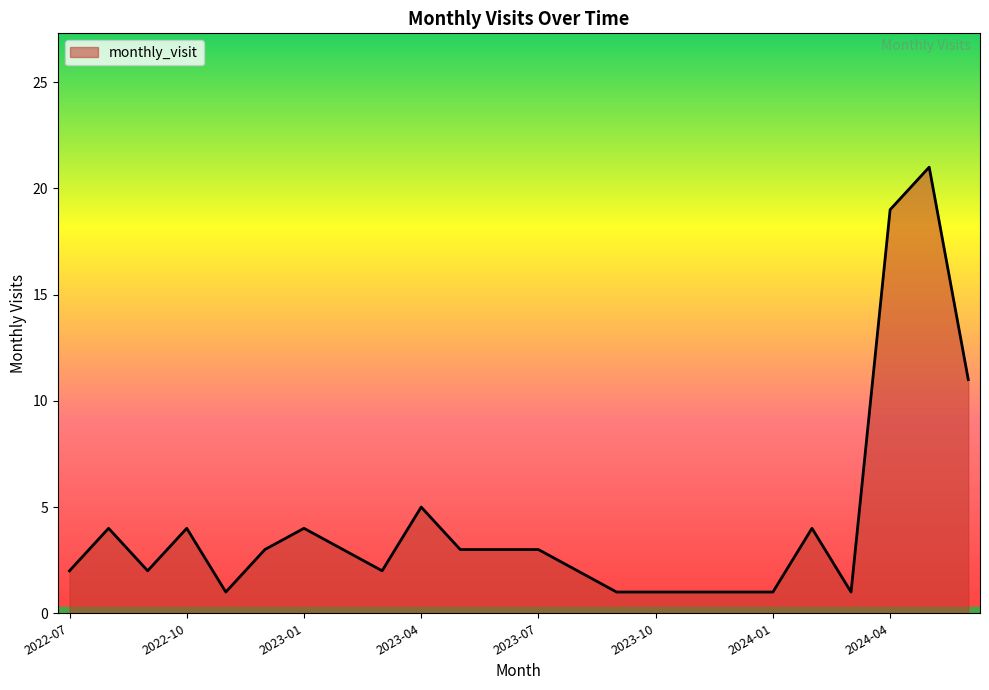

What is the maximum value shown in the chart?

21